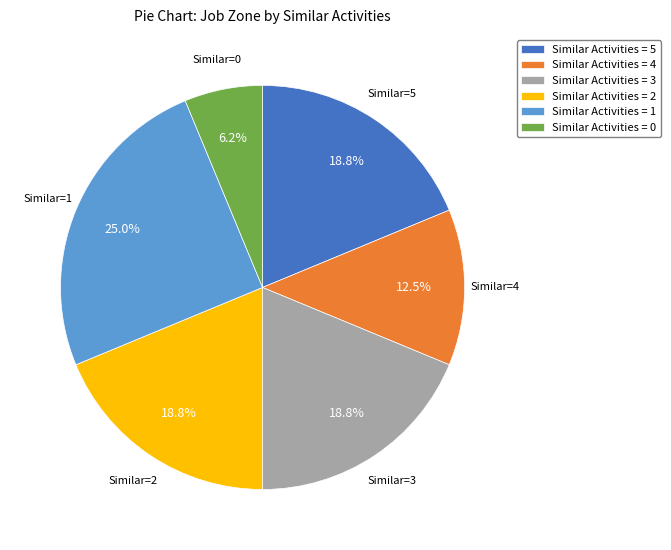

What is the ratio of the value at Similar Activities = 1 to the value at Similar Activities = 4?

2.0